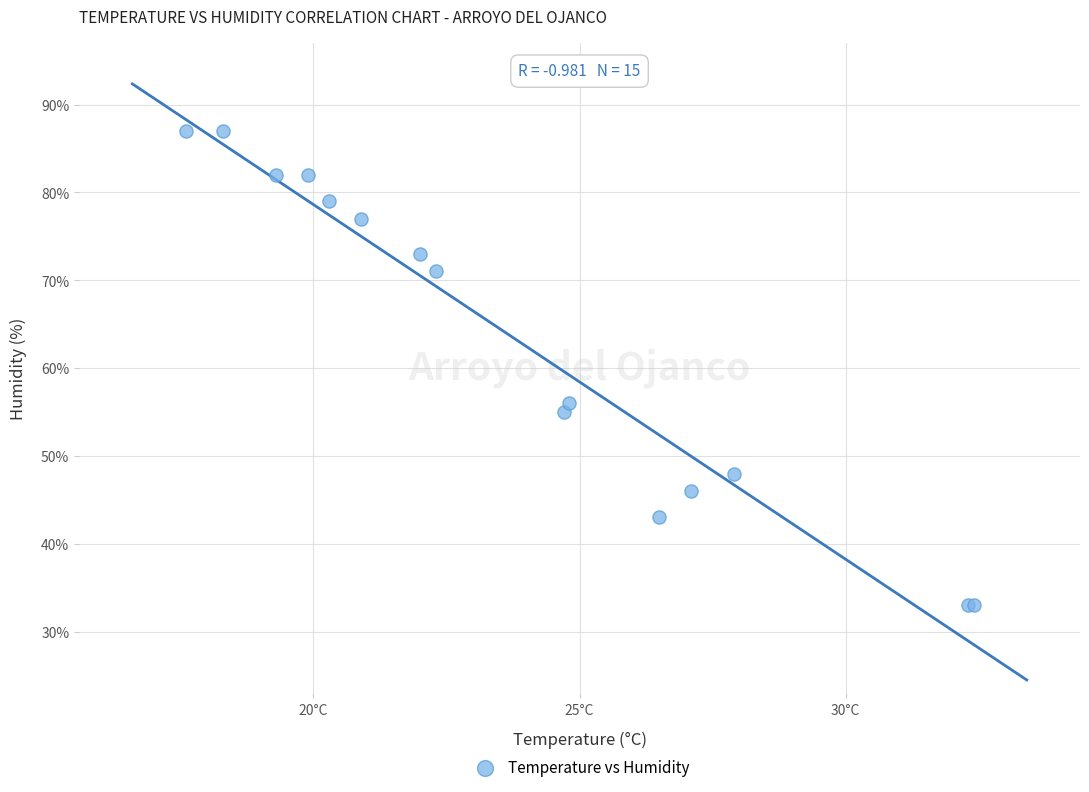

What Y value in the scatter plot is closest to 60?

56